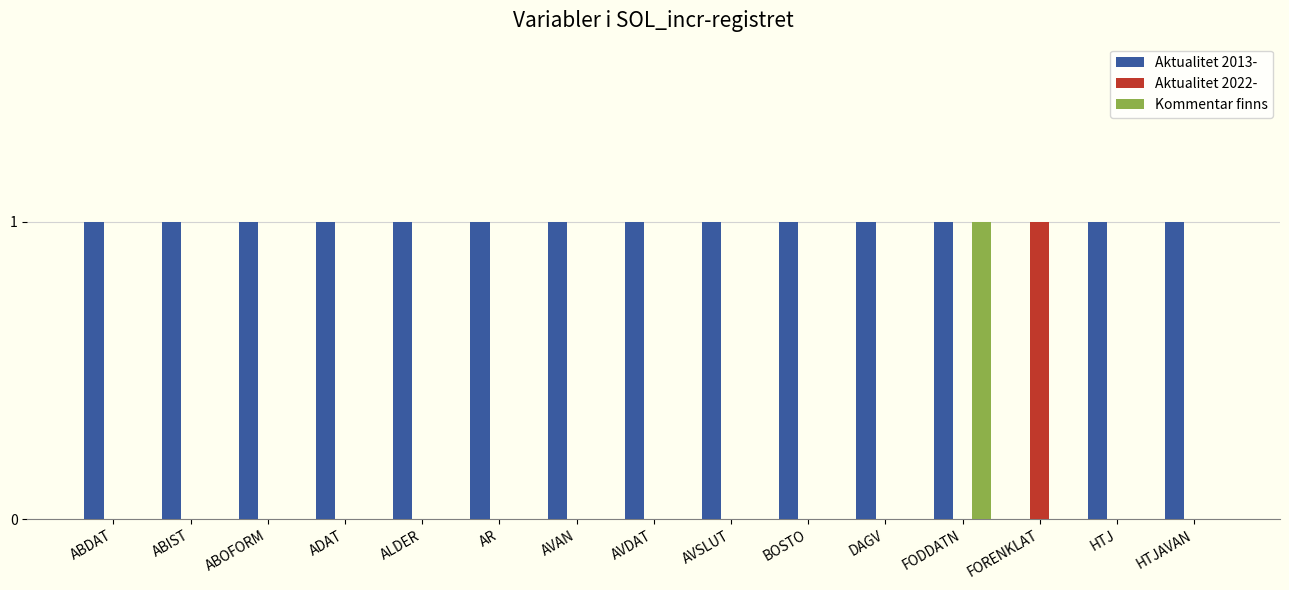

How many groups of bars are there?

15